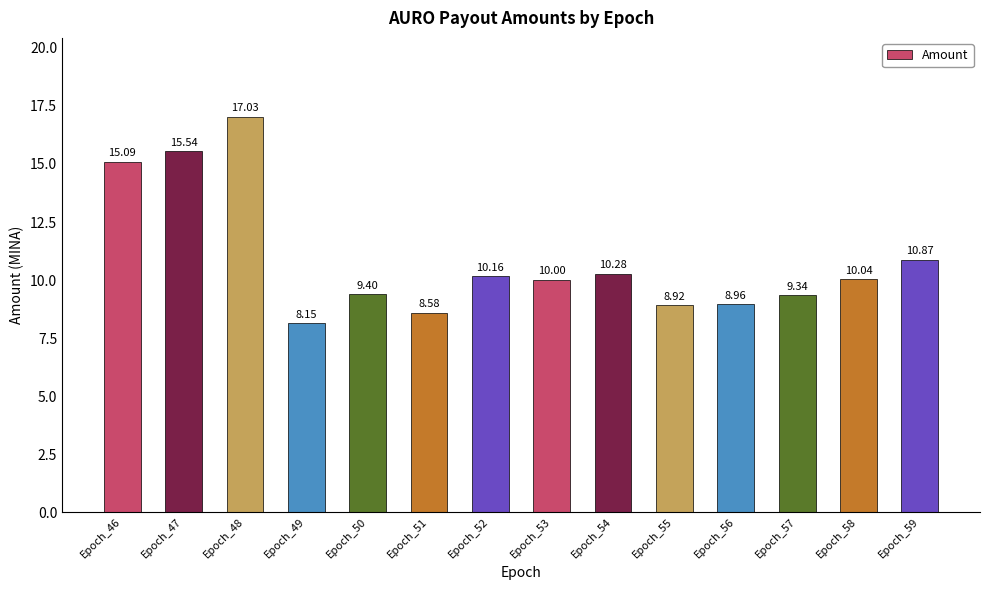

Approximately how many times larger is the value at Epoch_53 compared to Epoch_50?

1.1